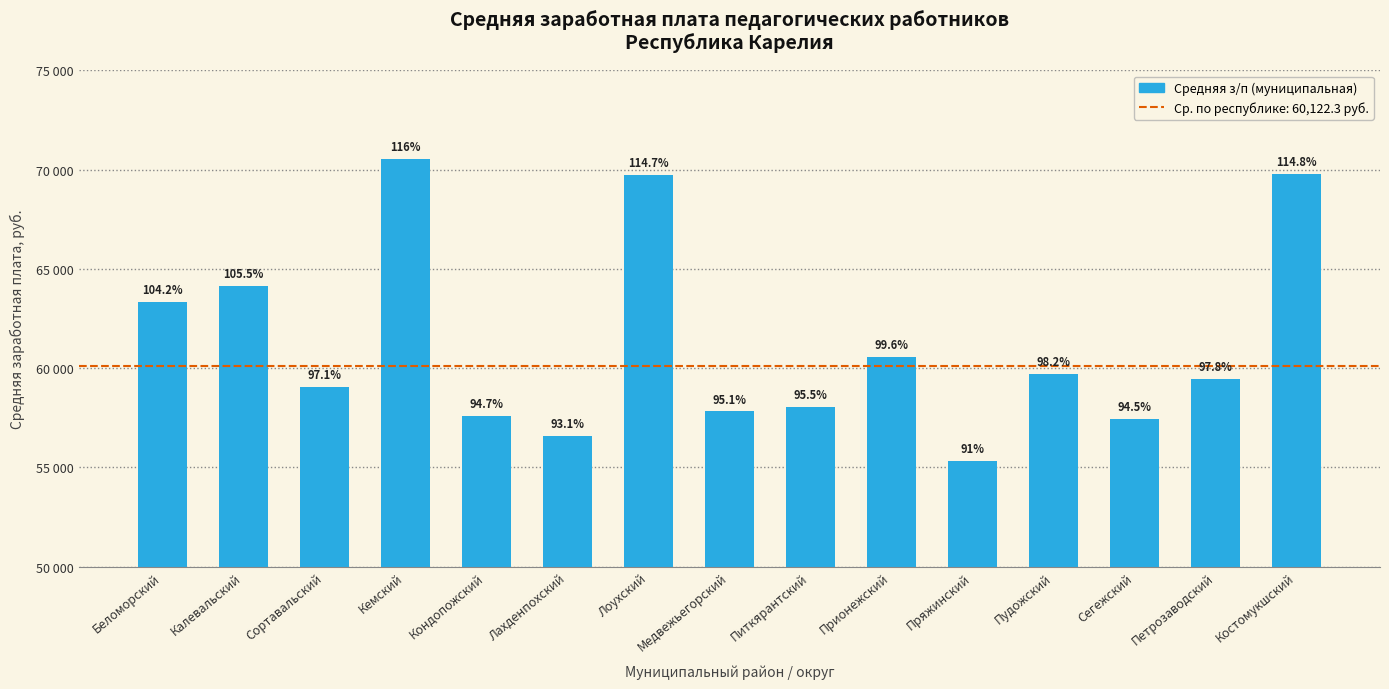

Are the bars horizontal?

No